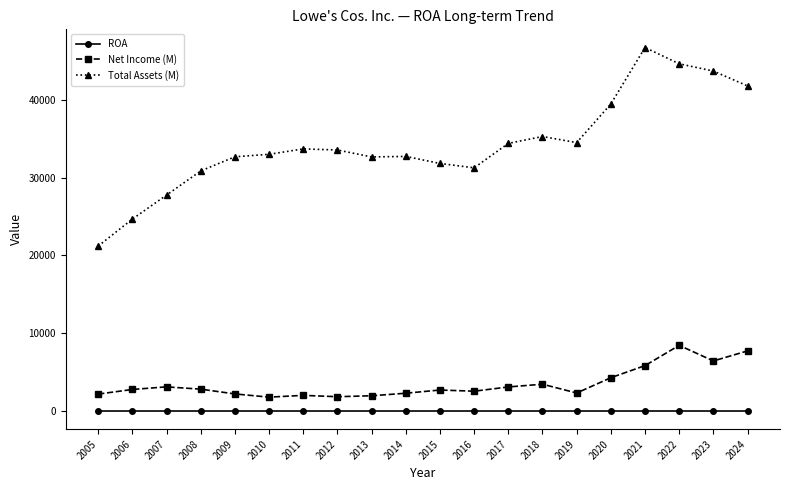

How many data points does each series have?

20